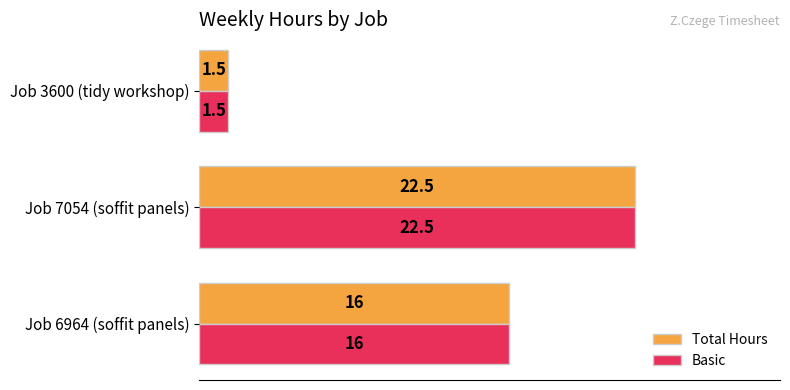

What is the maximum value for Basic?

22.5